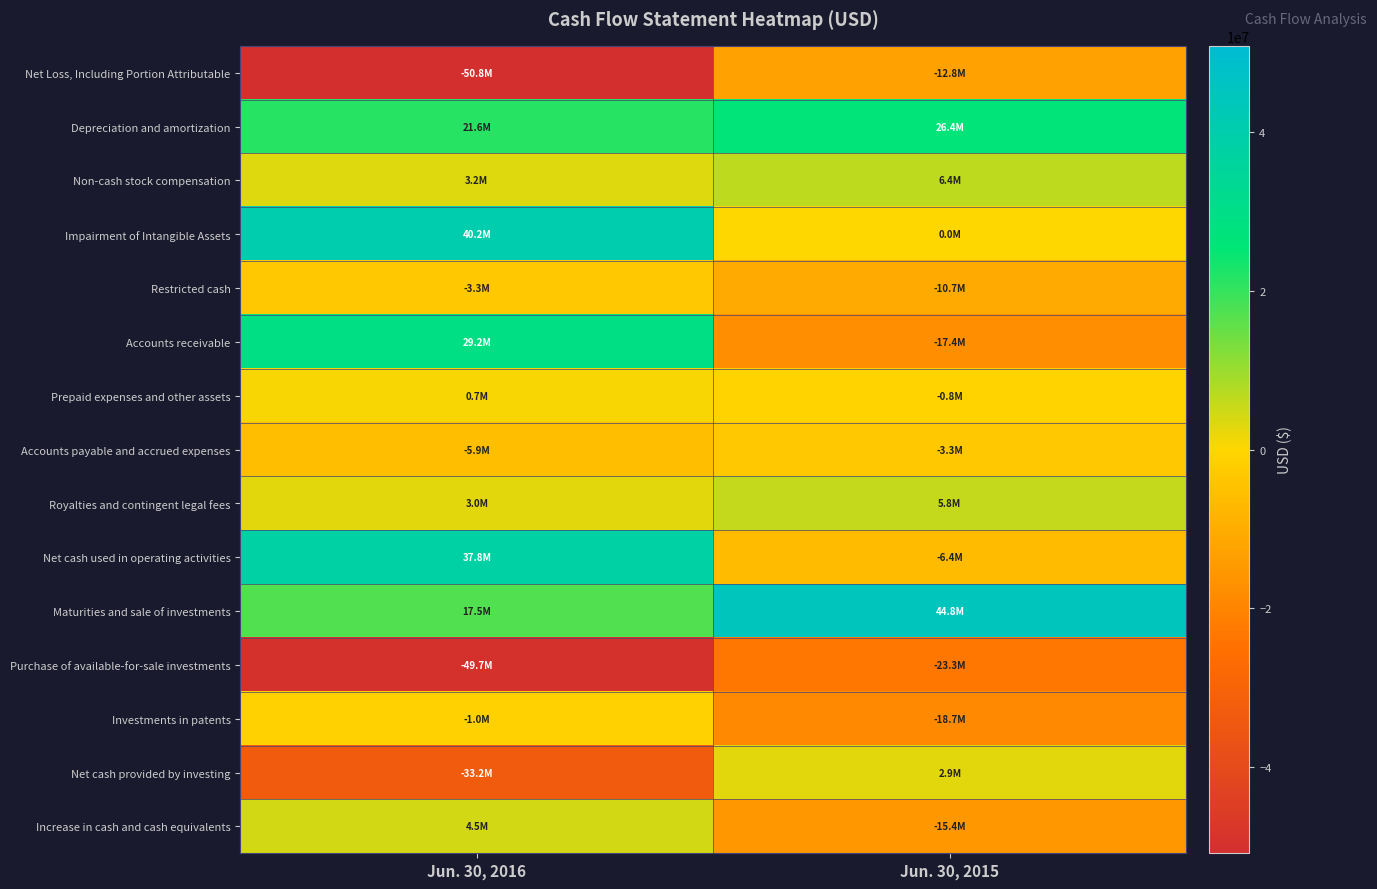

Which series has the largest total across all categories?

Maturities and sale of investments